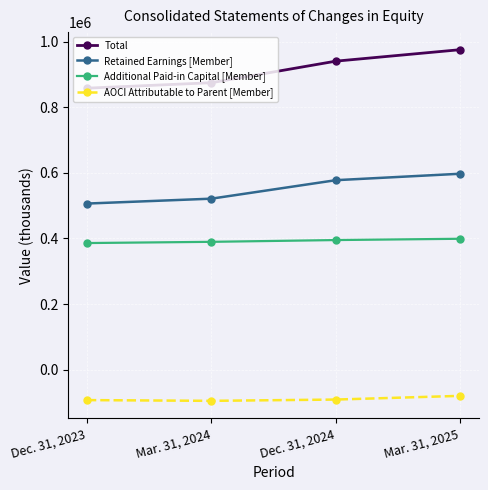

Is it true that AOCI Attributable to Parent [Member] equals -95054 at Mar. 31, 2024?

True